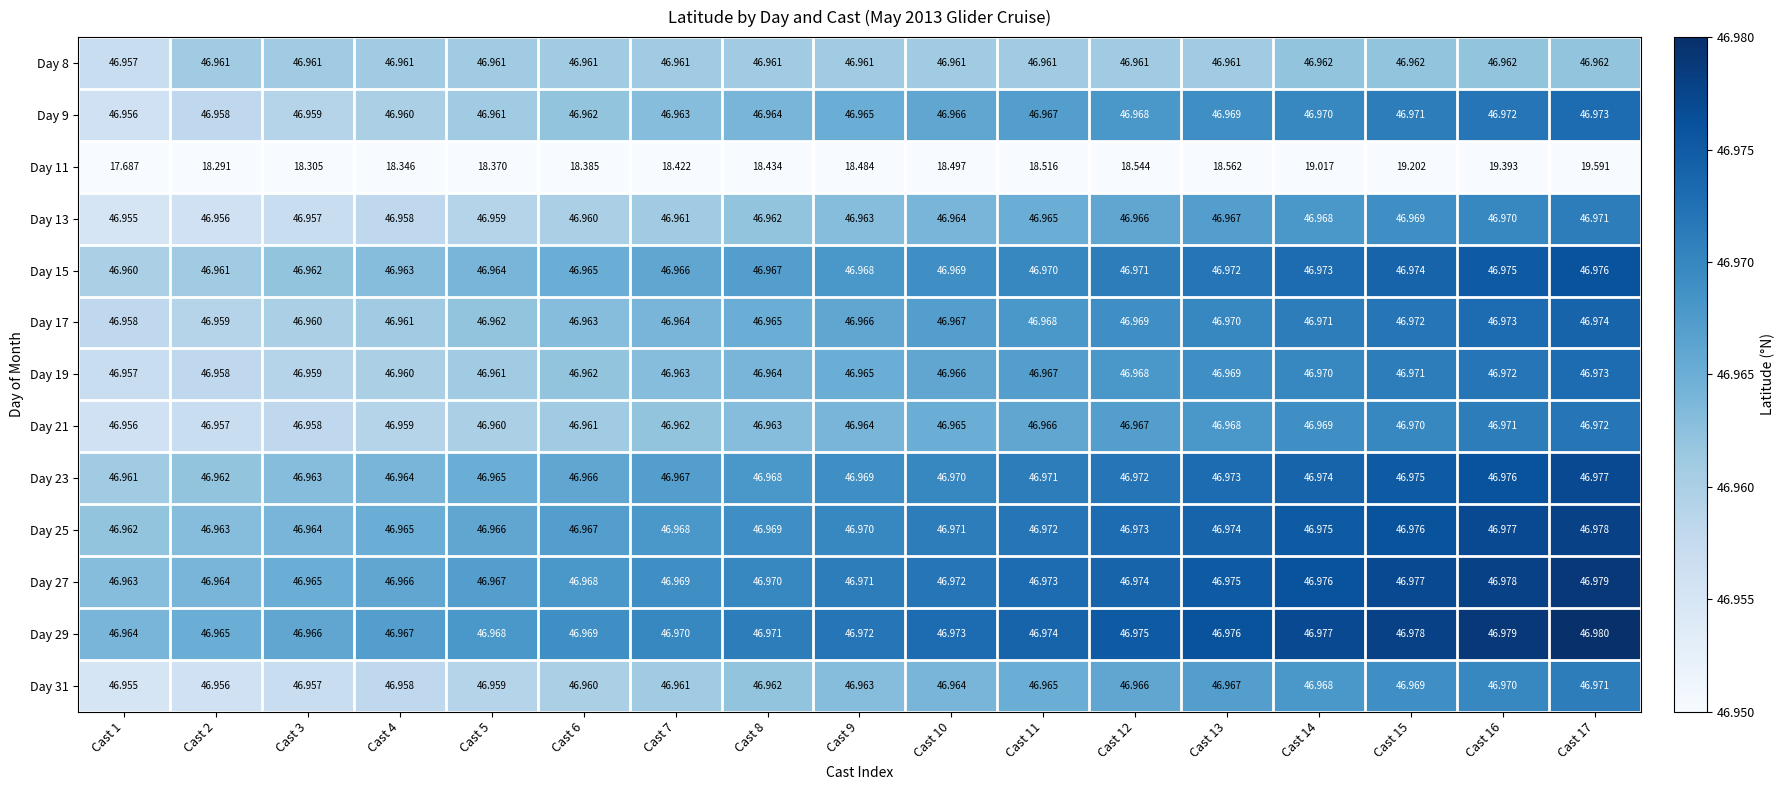

Is the value of Day 23 at Cast 5 greater than the value of Day 11 at Cast 14?

Yes